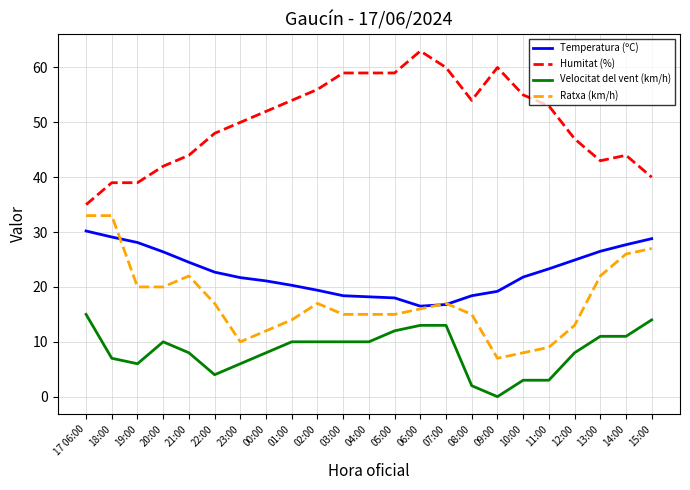

How many lines are shown in the chart?

4